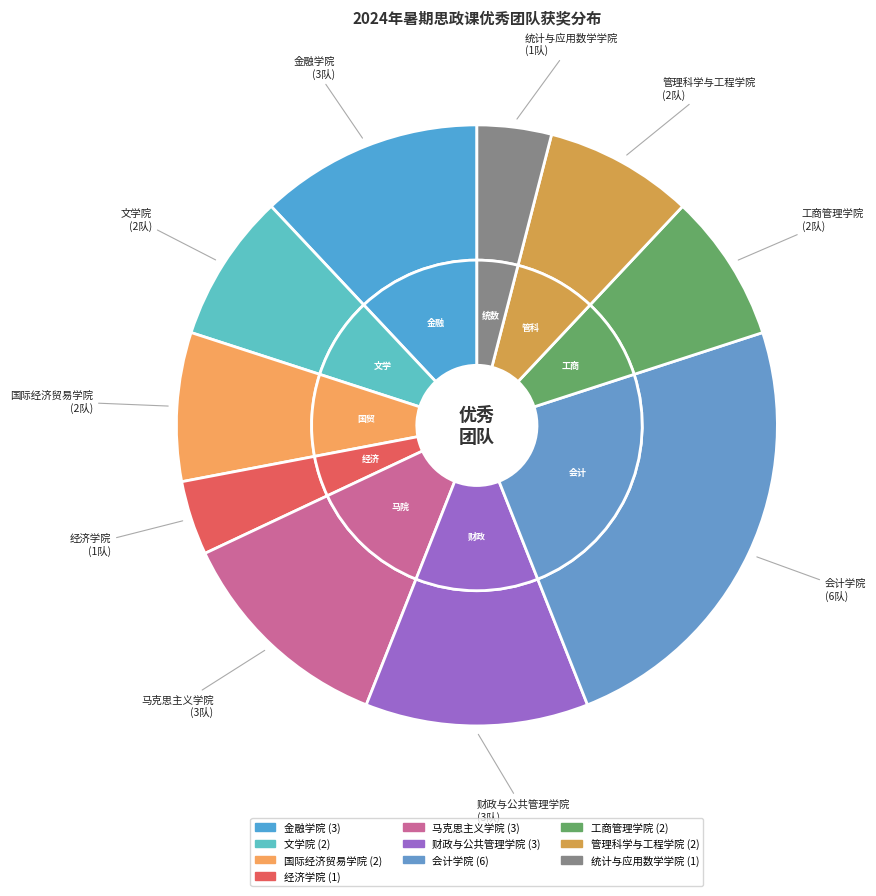

How many slices are in this pie chart?

10